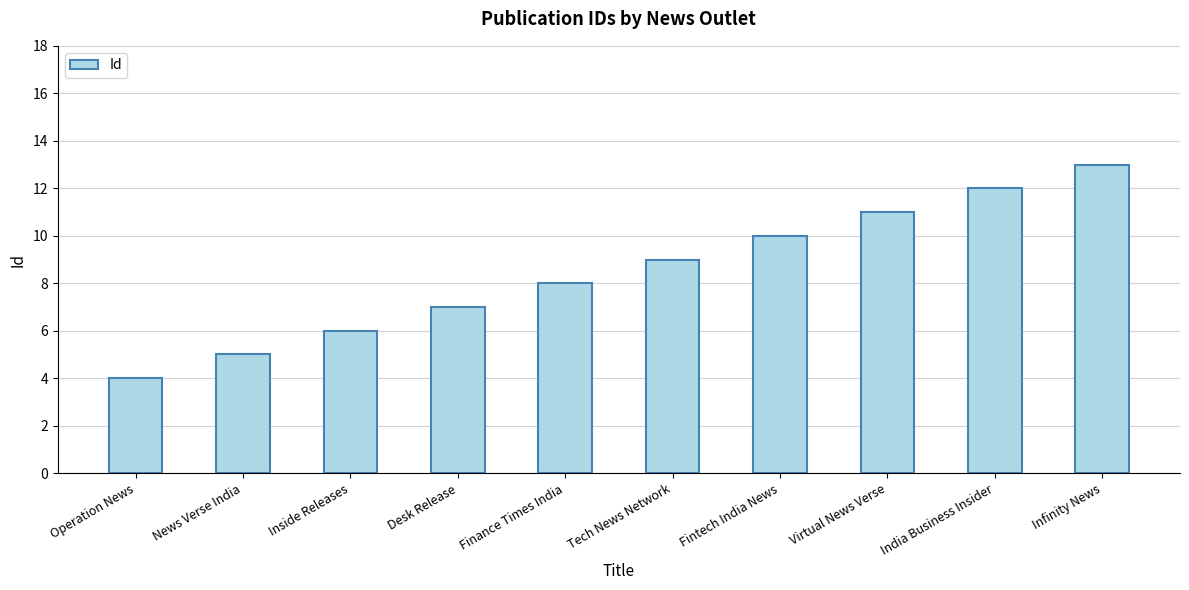

Which category has the highest value across all series?

Infinity News